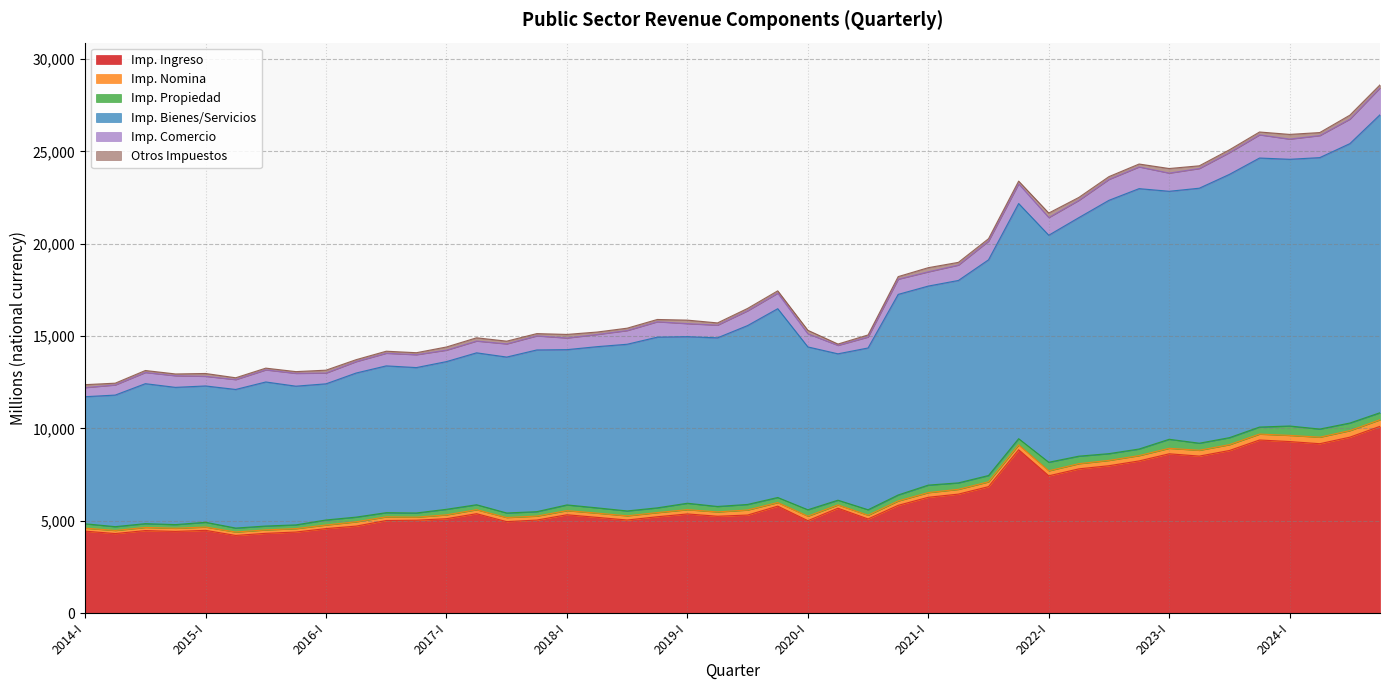

Does the chart display data point markers on the line(s)?

No